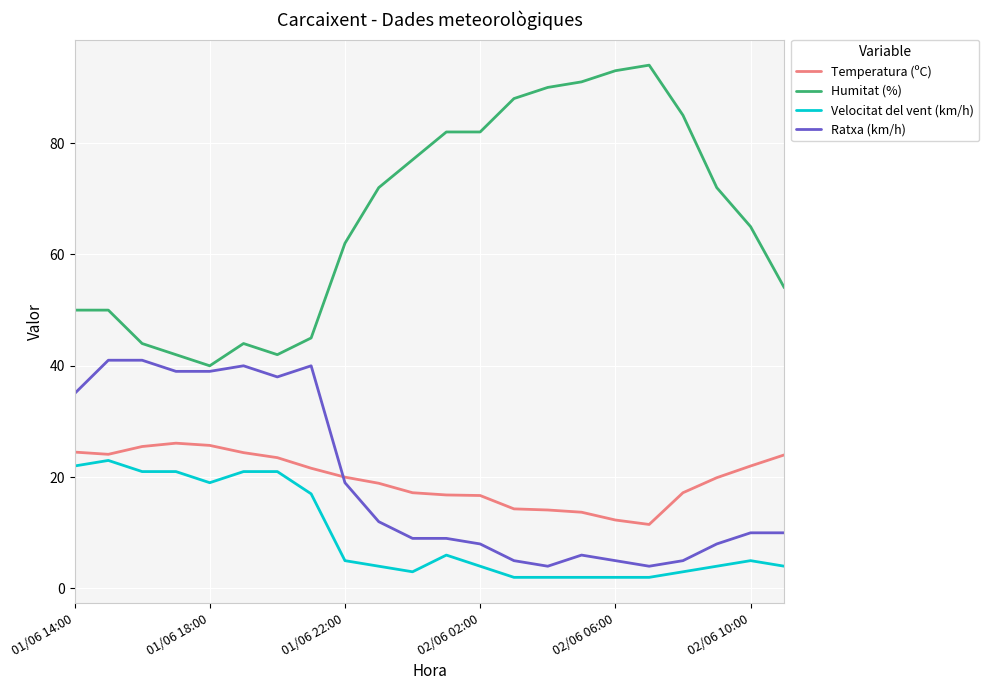

True or false: Humitat (%) and Temperatura (ºC) intersect in this chart.

False